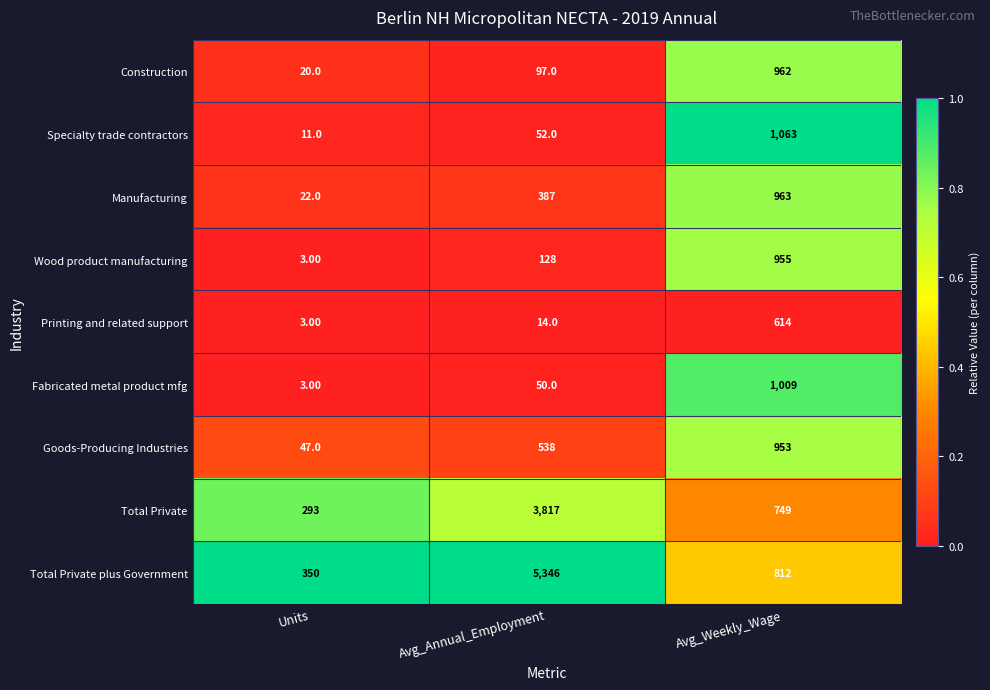

What is the difference between the highest and lowest values at Avg_Annual_Employment?

5332